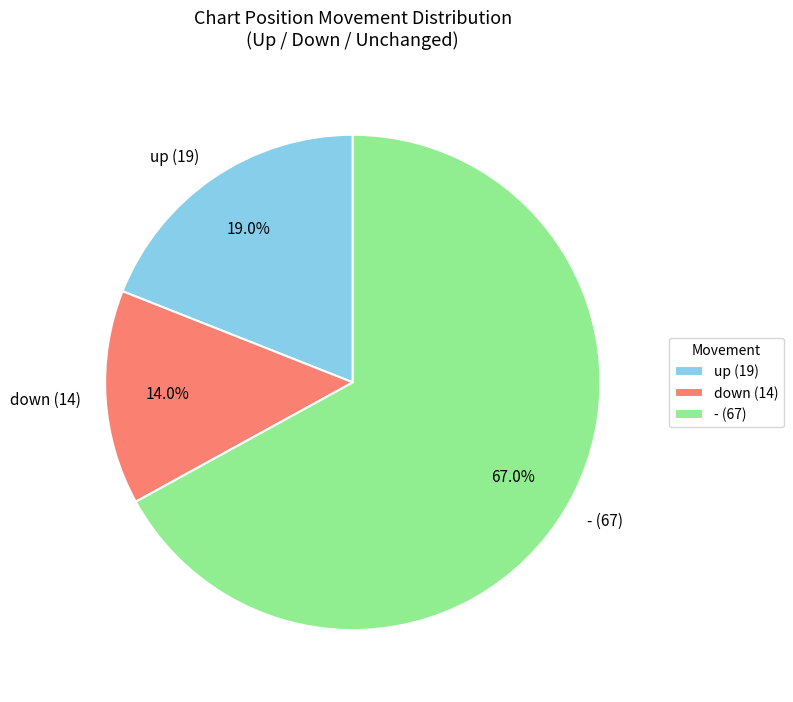

Combined, do up and down account for over 50%?

No